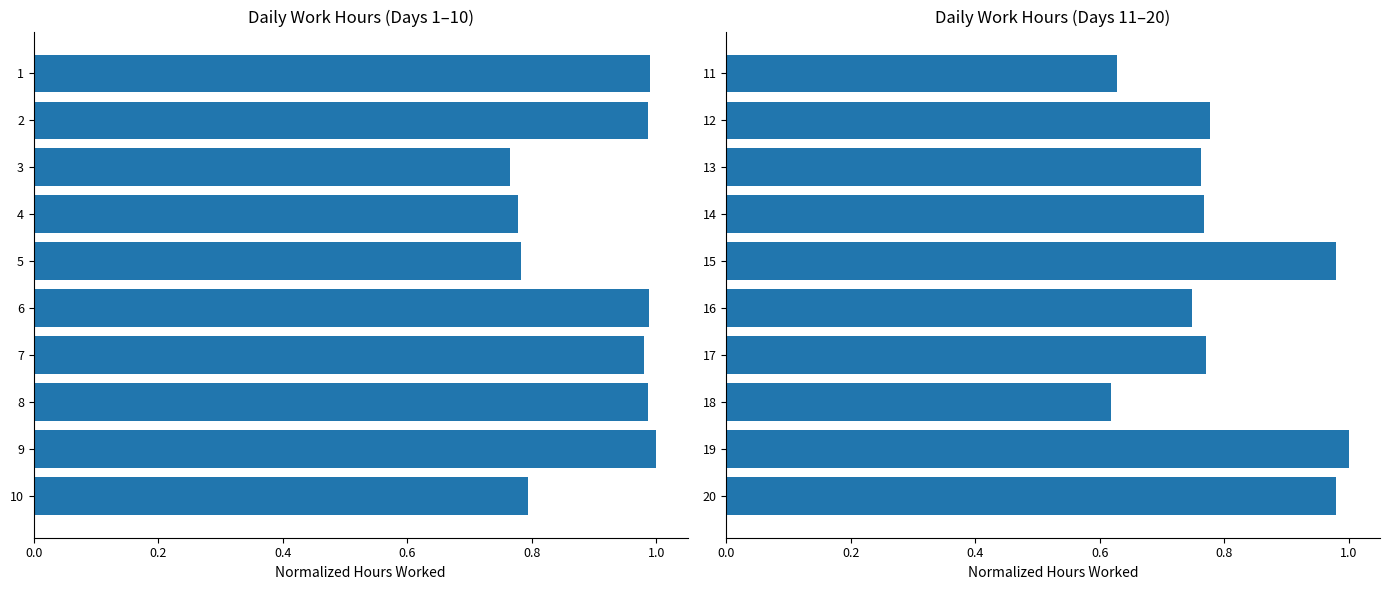

What is the difference between the highest and lowest values at 1.0?

0.2